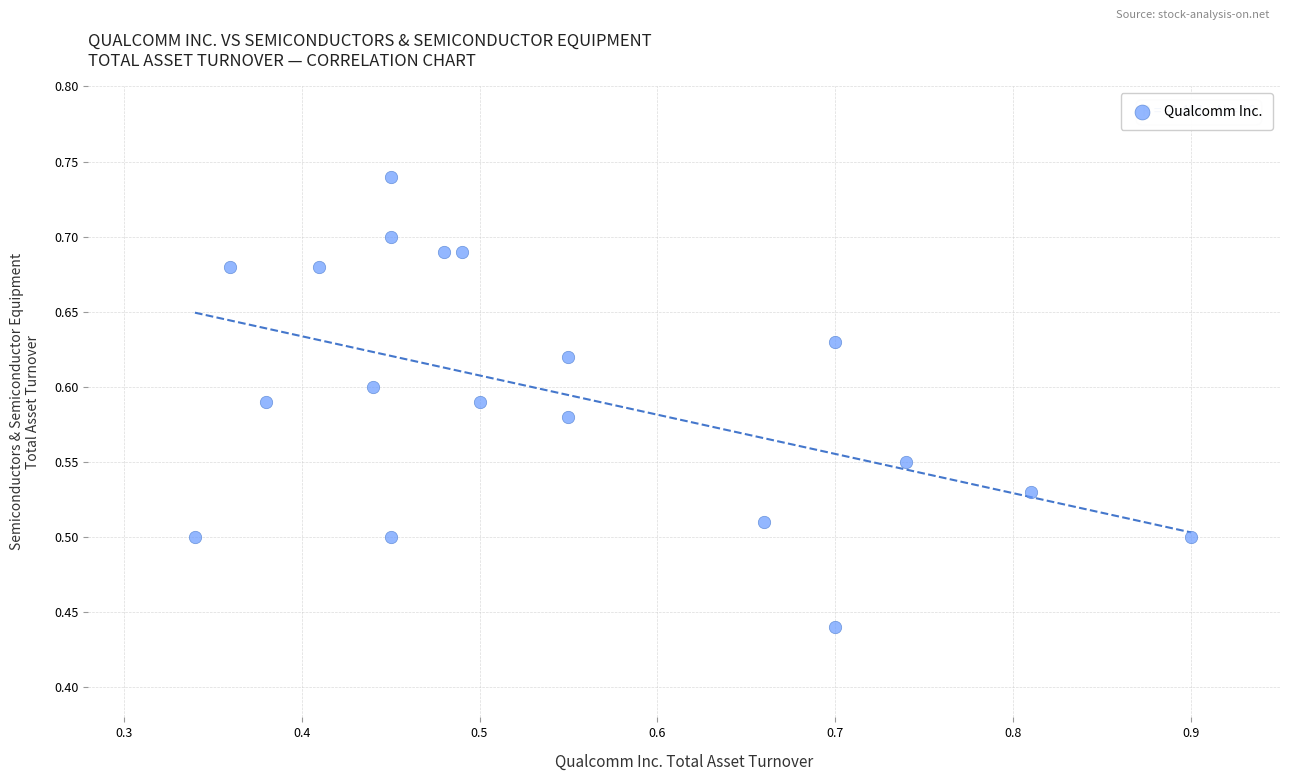

What is the range of Y values (max minus min)?

0.3